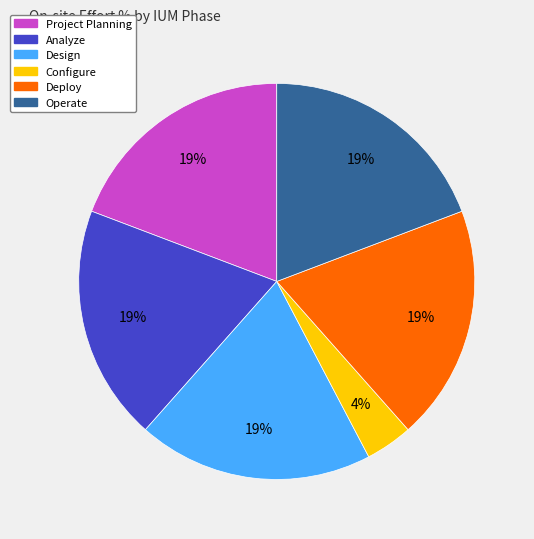

Does Project Planning account for over 50% of the chart?

No